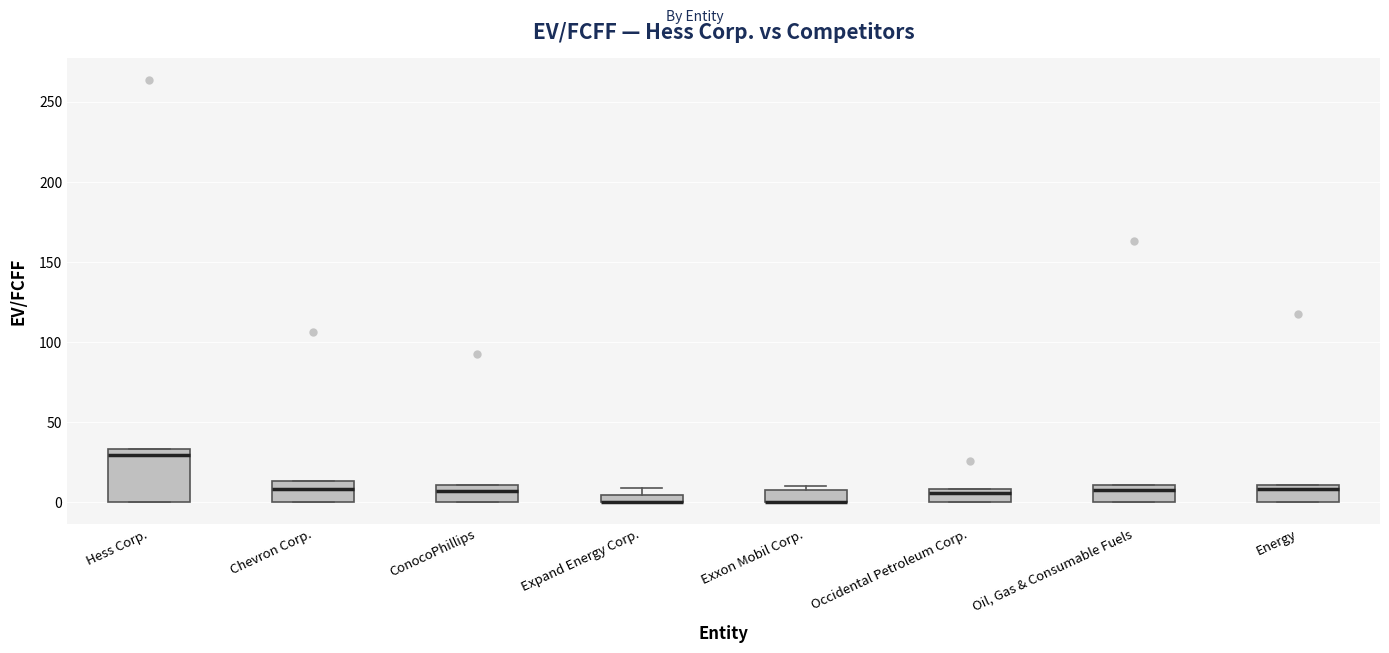

Where is the lower edge of the box for Expand Energy Corp. on the y-axis? The values are not printed on the chart, so give them approximately, as read against the axis.

0